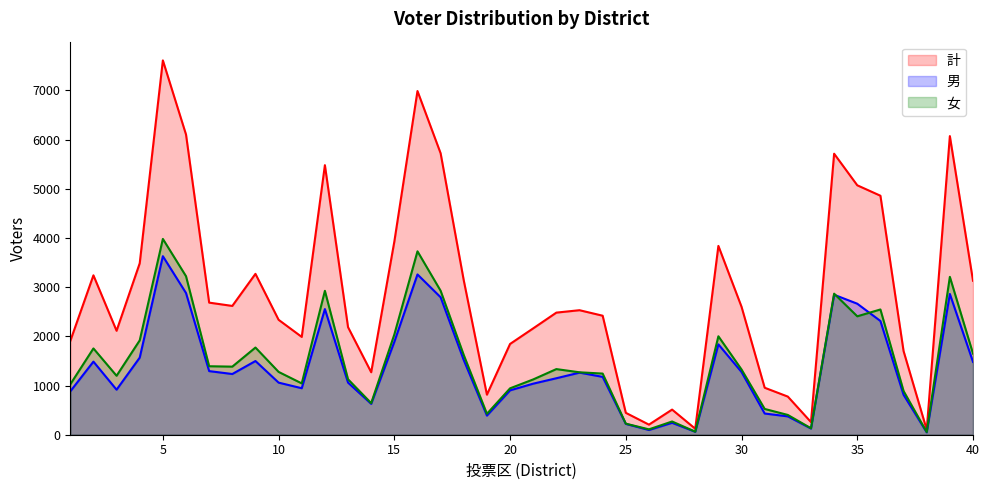

Reading left to right, what are all the values shown in this chart?

計: 1=1905	2=3240	3=2113	4=3485	5=7609	6=6102	7=2685	8=2618	9=3270	10=2336	11=1988	12=5479	13=2186	14=1270	15=3926	16=6986	17=5720	18=3136	19=814	20=1845	21=2162	22=2482	23=2531	24=2419	25=445	26=205	27=511	28=122	29=3838	30=2601	31=955	32=775	33=257	34=5712	35=5070	36=4858	37=1701	38=102	39=6070	40=3130
男: 1=881	2=1486	3=915	4=1567	5=3629	6=2880	7=1293	8=1234	9=1498	10=1059	11=945	12=2554	13=1059	14=628	15=1888	16=3258	17=2794	18=1517	19=389	20=902	21=1038	22=1148	23=1262	24=1176	25=220	26=96	27=242	28=60	29=1837	30=1275	31=431	32=373	33=126	34=2845	35=2663	36=2312	37=812	38=48	39=2861	40=1481
女: 1=1024	2=1754	3=1198	4=1918	5=3980	6=3222	7=1392	8=1384	9=1772	10=1277	11=1043	12=2925	13=1127	14=642	15=2038	16=3728	17=2926	18=1619	19=425	20=943	21=1124	22=1334	23=1269	24=1243	25=225	26=109	27=269	28=62	29=2001	30=1326	31=524	32=402	33=131	34=2867	35=2407	36=2546	37=889	38=54	39=3209	40=1649